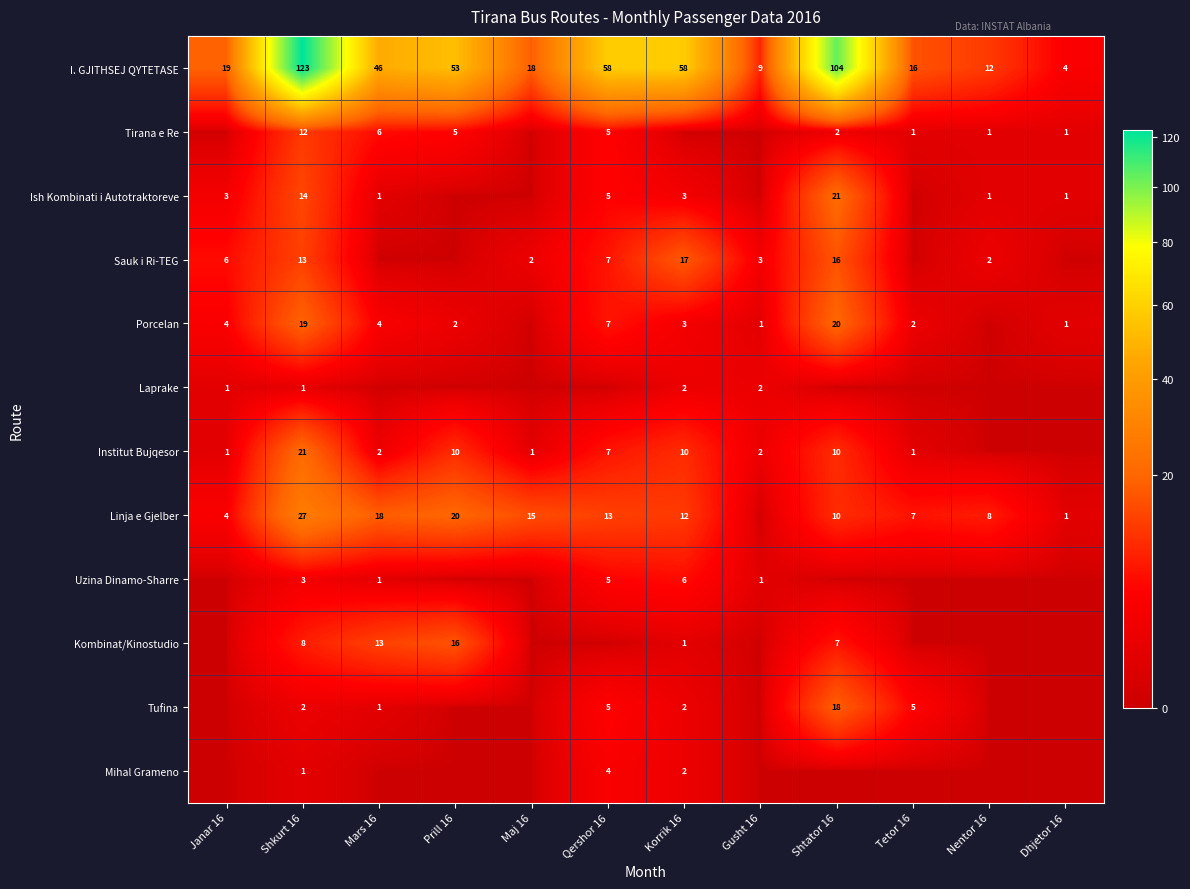

Is the value of Ish Kombinati i Autotraktoreve at Dhjetor 16 greater than the value of Linja e Gjelber at Korrik 16?

No